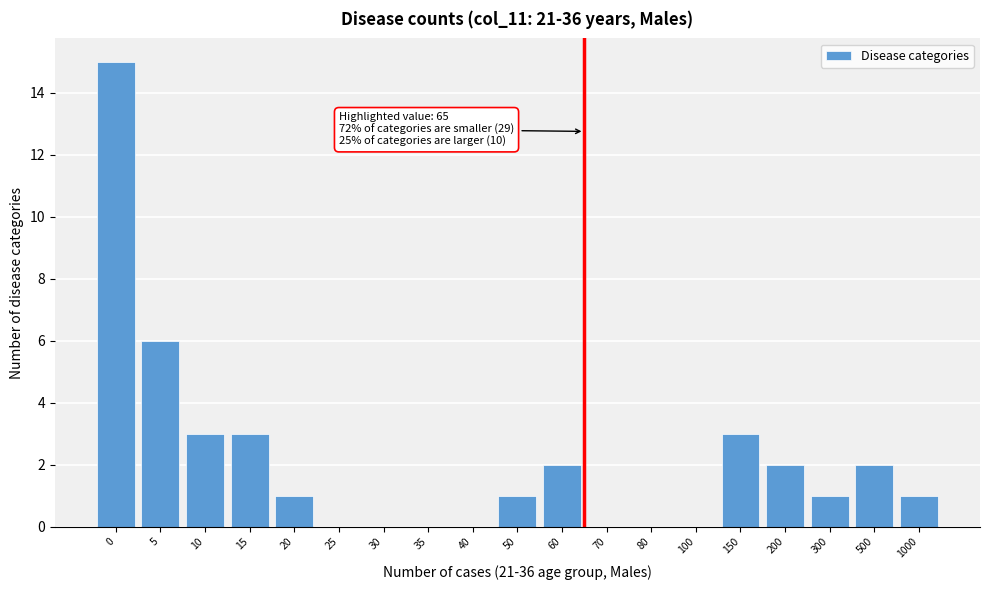

Reading left to right, what are all the values shown in this chart?

0=15	5=6	10=3	15=3	20=1	25=0	30=0	35=0	40=0	50=1	60=2	70=0	80=0	100=0	150=3	200=2	300=1	500=2	1000=1